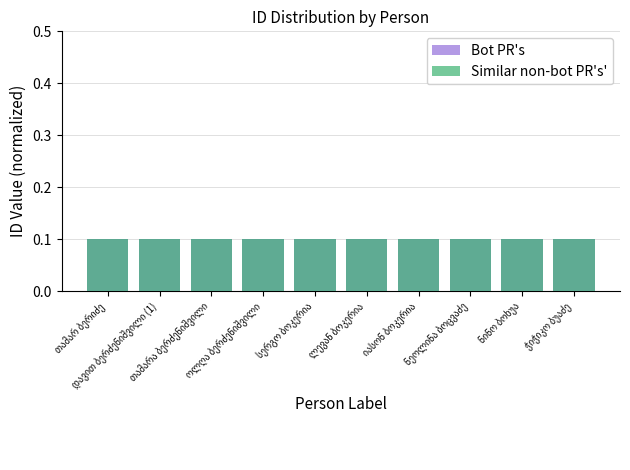

The value of Similar non-bot PR's' at ოლღა ბერძენიშვილი is 0.1. True or false?

True